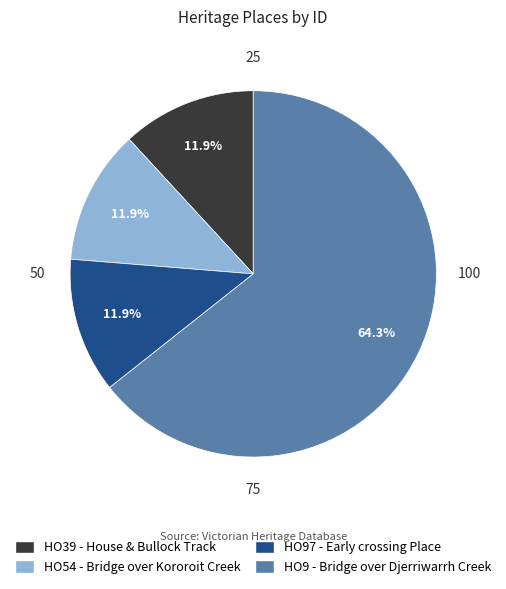

To the nearest percent, what is the difference between the largest and smallest slice percentages?

52%